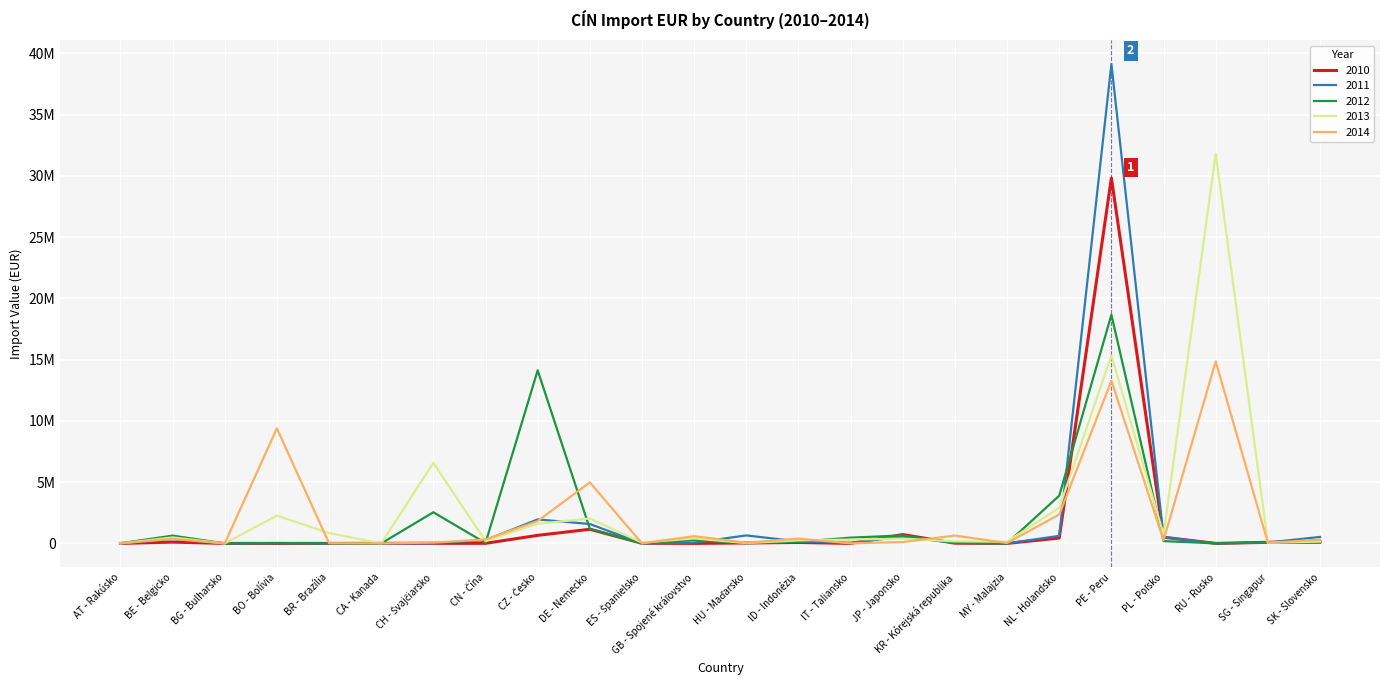

In 2013, how many points are lower than both neighbors (excluding endpoints)?

8